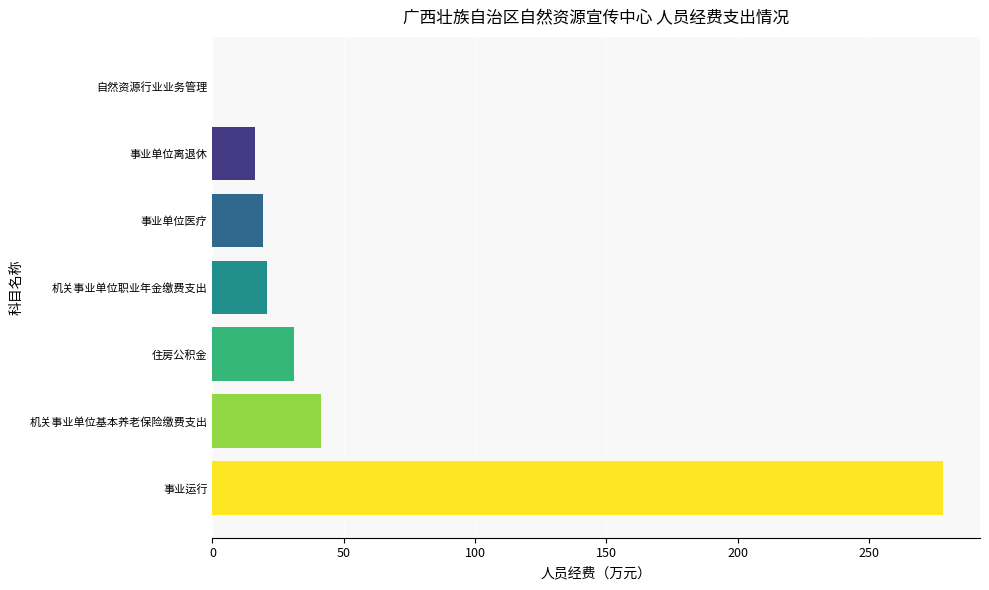

Are the bars horizontal?

Yes